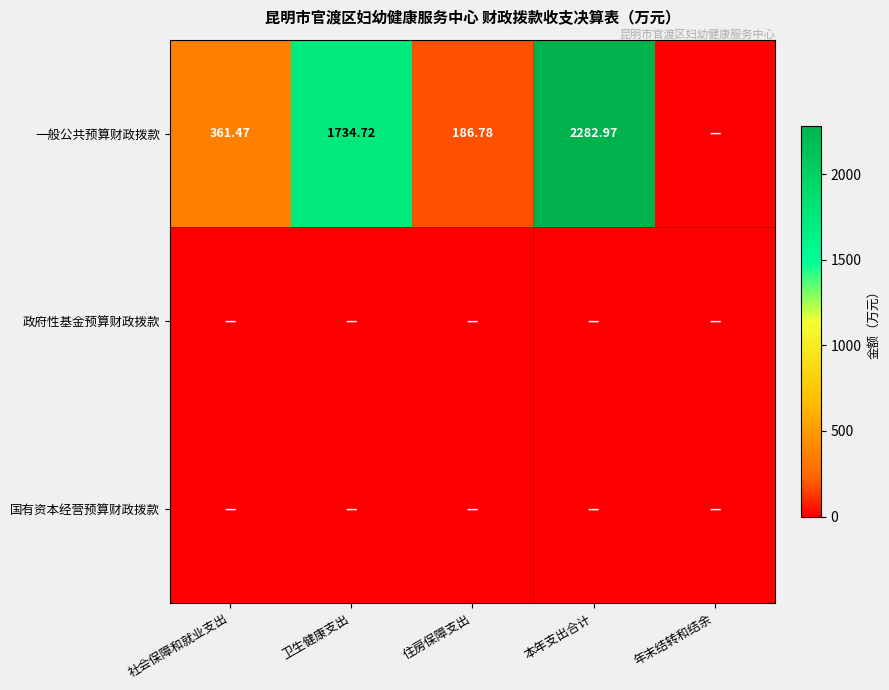

Is it true that 政府性基金预算财政拨款 equals 0.0 at 本年支出合计?

True